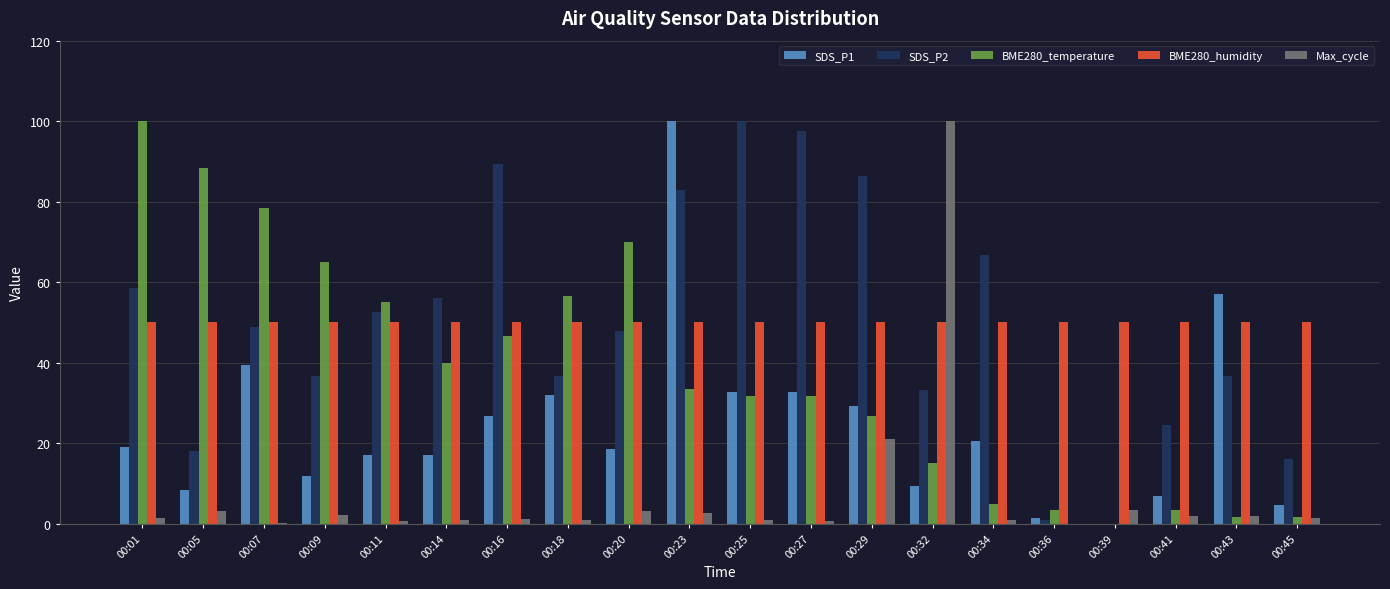

Which category has the highest value in the Max_cycle series?

00:32